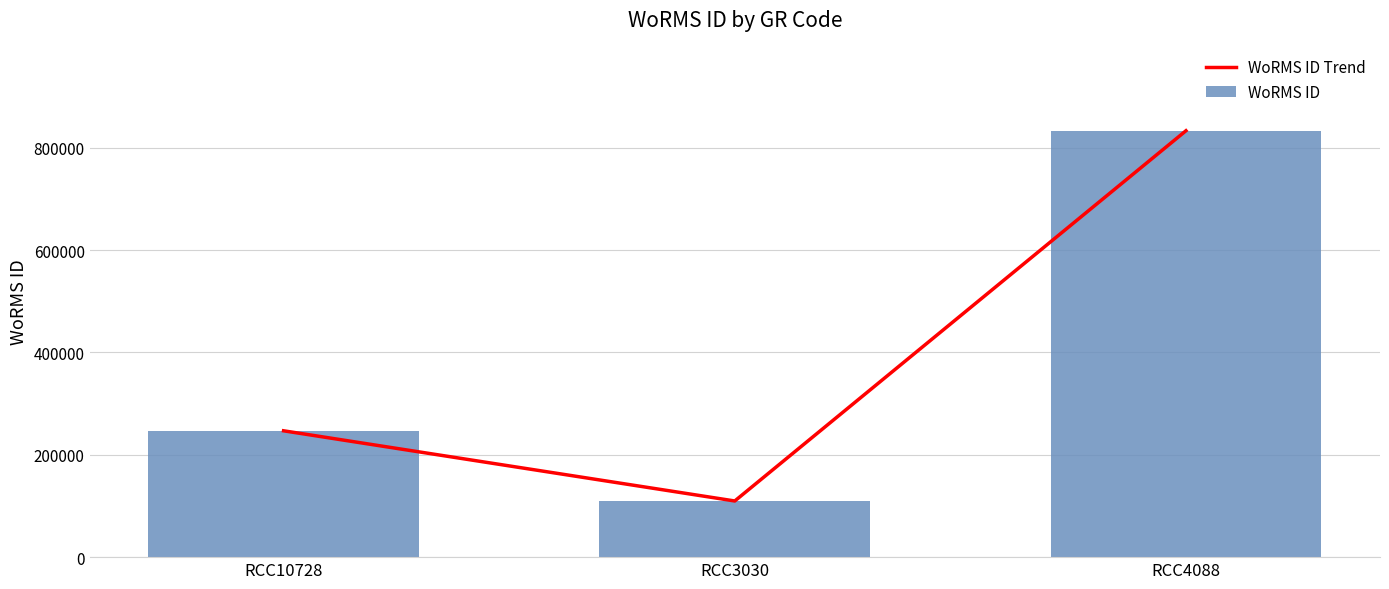

What is the average value of the WoRMS ID series?

396533